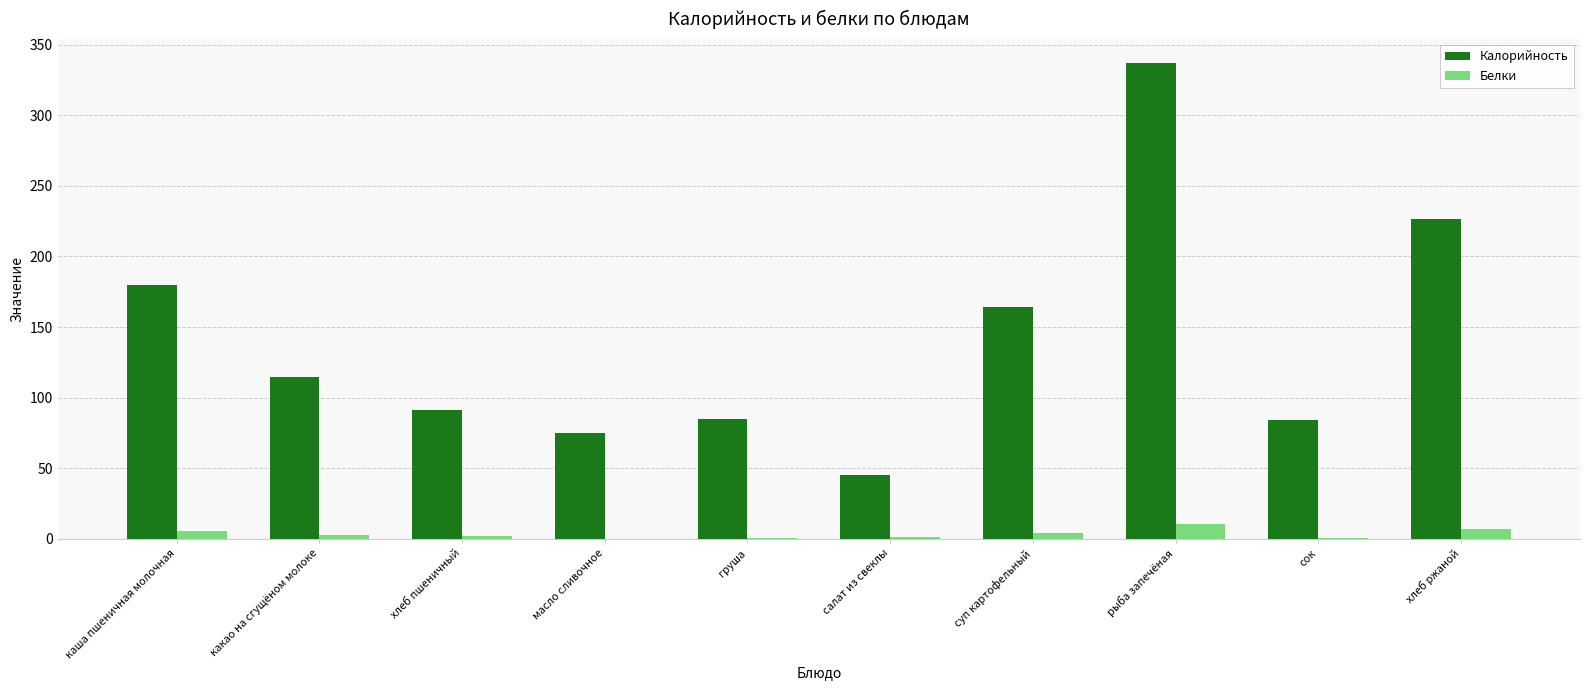

The value of Калорийность at сок is 84.0. True or false?

True